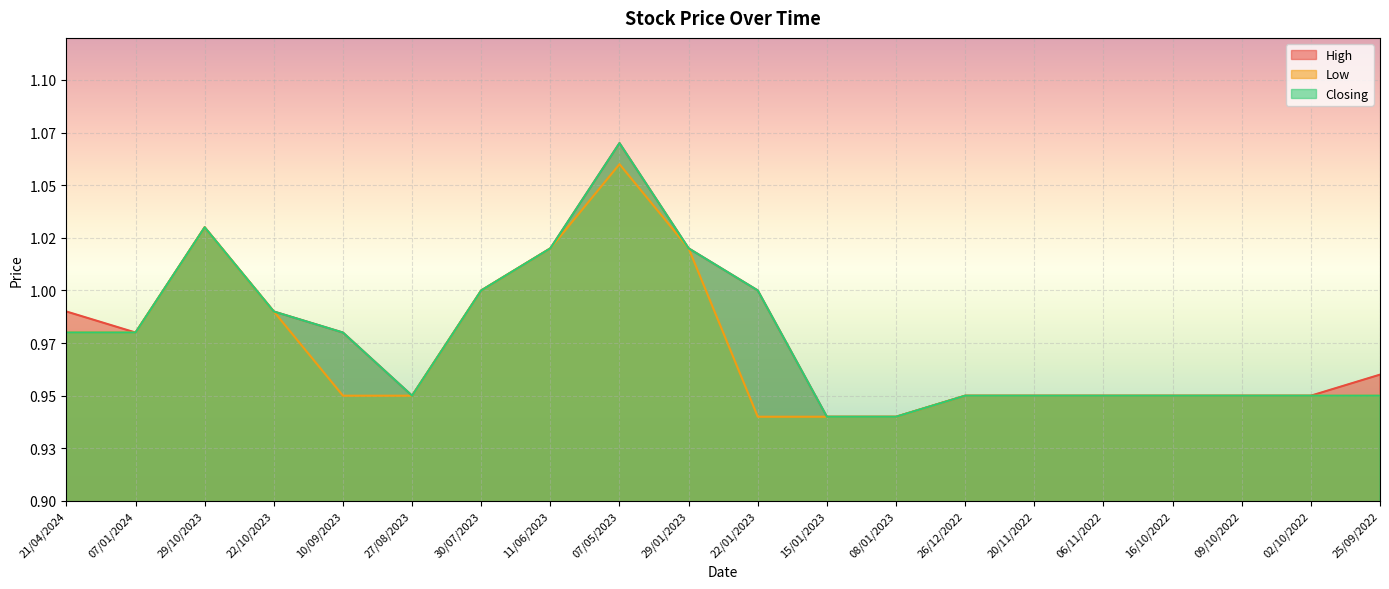

Which series changed the most between 07/05/2023 and 29/01/2023?

High